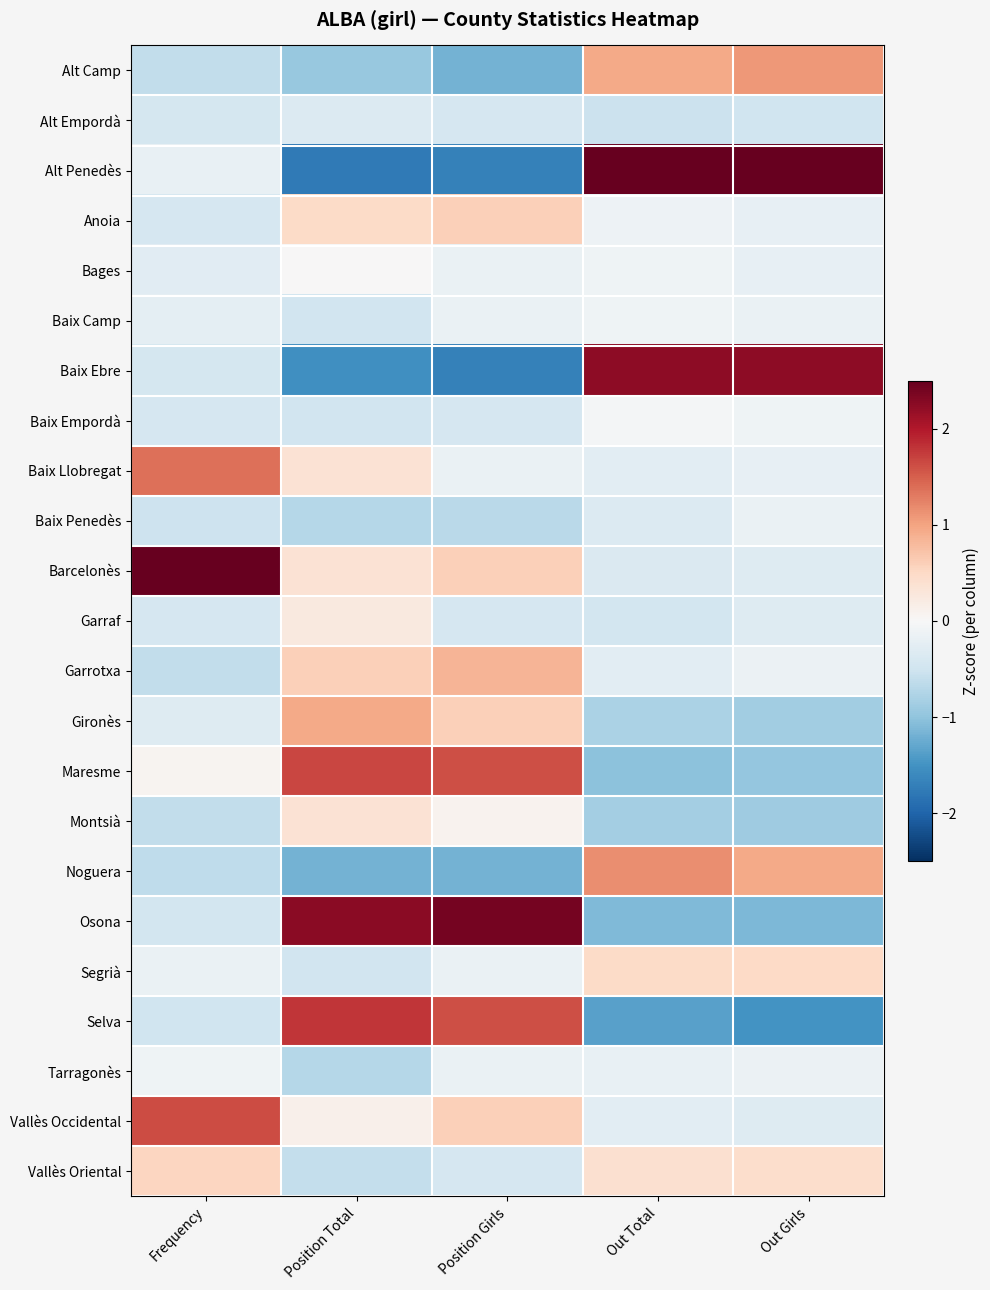

Reading right to left, extract all data points from this chart.

Alt Camp: Out Girls=1.1	Out Total=1.0	Position Girls=-1.2	Position Total=-0.9	Frequency=-0.6
Alt Empordà: Out Girls=-0.5	Out Total=-0.5	Position Girls=-0.4	Position Total=-0.4	Frequency=-0.4
Alt Penedès: Out Girls=3.0	Out Total=3.0	Position Girls=-1.7	Position Total=-1.8	Frequency=-0.2
Anoia: Out Girls=-0.2	Out Total=-0.1	Position Girls=0.6	Position Total=0.5	Frequency=-0.4
Bages: Out Girls=-0.2	Out Total=-0.1	Position Girls=-0.2	Position Total=0.0	Frequency=-0.3
Baix Camp: Out Girls=-0.2	Out Total=-0.1	Position Girls=-0.2	Position Total=-0.5	Frequency=-0.2
Baix Ebre: Out Girls=2.2	Out Total=2.2	Position Girls=-1.7	Position Total=-1.5	Frequency=-0.4
Baix Empordà: Out Girls=-0.1	Out Total=-0.0	Position Girls=-0.4	Position Total=-0.5	Frequency=-0.4
Baix Llobregat: Out Girls=-0.2	Out Total=-0.3	Position Girls=-0.2	Position Total=0.4	Frequency=1.4
Baix Penedès: Out Girls=-0.2	Out Total=-0.4	Position Girls=-0.7	Position Total=-0.7	Frequency=-0.5
Barcelonès: Out Girls=-0.3	Out Total=-0.4	Position Girls=0.6	Position Total=0.4	Frequency=3.8
Garraf: Out Girls=-0.3	Out Total=-0.5	Position Girls=-0.4	Position Total=0.2	Frequency=-0.4
Garrotxa: Out Girls=-0.1	Out Total=-0.3	Position Girls=0.9	Position Total=0.6	Frequency=-0.6
Gironès: Out Girls=-0.9	Out Total=-0.8	Position Girls=0.6	Position Total=1.0	Frequency=-0.3
Maresme: Out Girls=-1.0	Out Total=-1.0	Position Girls=1.6	Position Total=1.7	Frequency=0.1
Montsià: Out Girls=-0.9	Out Total=-0.8	Position Girls=0.1	Position Total=0.4	Frequency=-0.6
Noguera: Out Girls=1.0	Out Total=1.2	Position Girls=-1.2	Position Total=-1.2	Frequency=-0.6
Osona: Out Girls=-1.1	Out Total=-1.1	Position Girls=2.4	Position Total=2.3	Frequency=-0.5
Segrià: Out Girls=0.5	Out Total=0.5	Position Girls=-0.2	Position Total=-0.5	Frequency=-0.2
Selva: Out Girls=-1.5	Out Total=-1.4	Position Girls=1.6	Position Total=1.8	Frequency=-0.5
Tarragonès: Out Girls=-0.1	Out Total=-0.2	Position Girls=-0.2	Position Total=-0.7	Frequency=-0.1
Vallès Occidental: Out Girls=-0.3	Out Total=-0.3	Position Girls=0.6	Position Total=0.1	Frequency=1.6
Vallès Oriental: Out Girls=0.4	Out Total=0.4	Position Girls=-0.4	Position Total=-0.6	Frequency=0.5